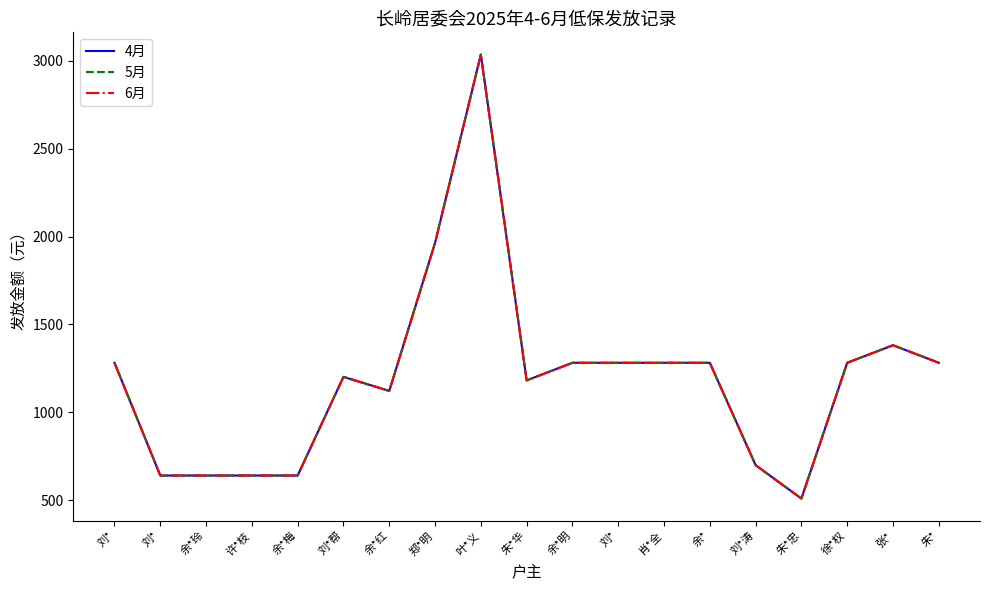

Does the chart have visible grid lines?

No